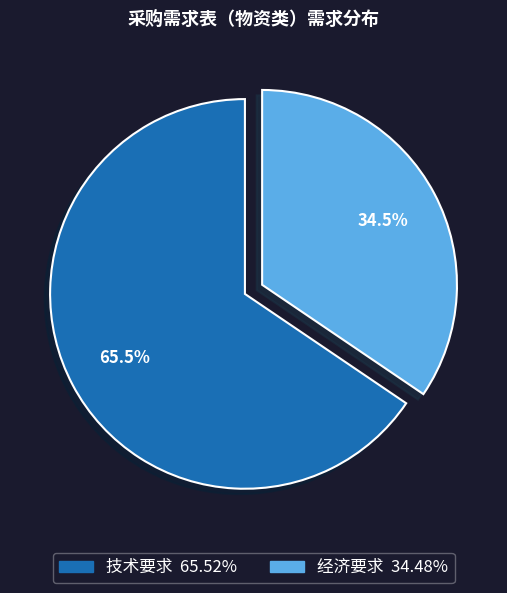

How many segments does this pie chart have?

2